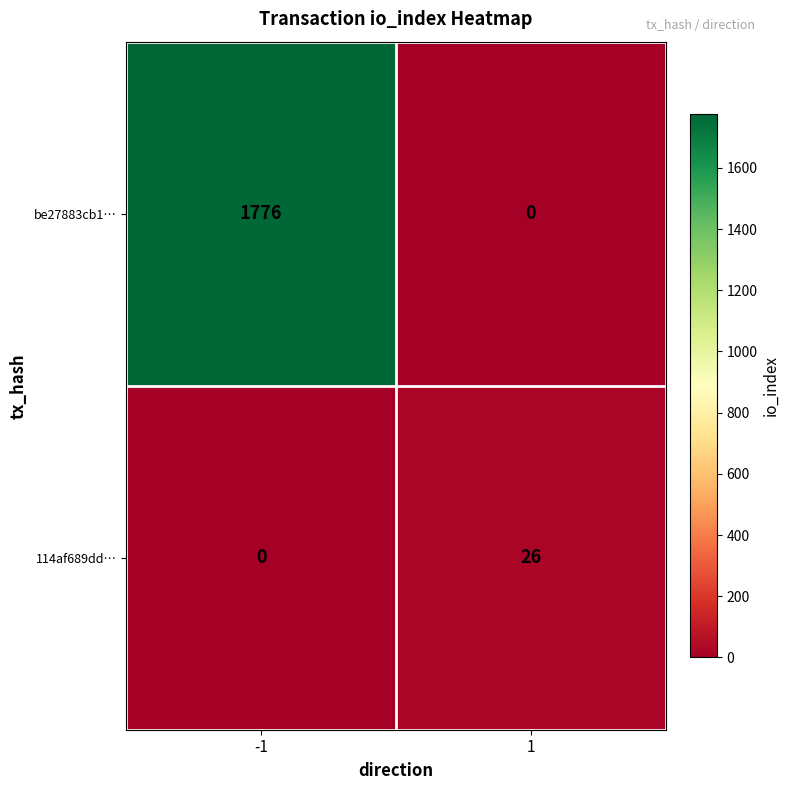

The be27883cb1… series shows 1776 at -1. True or false?

True